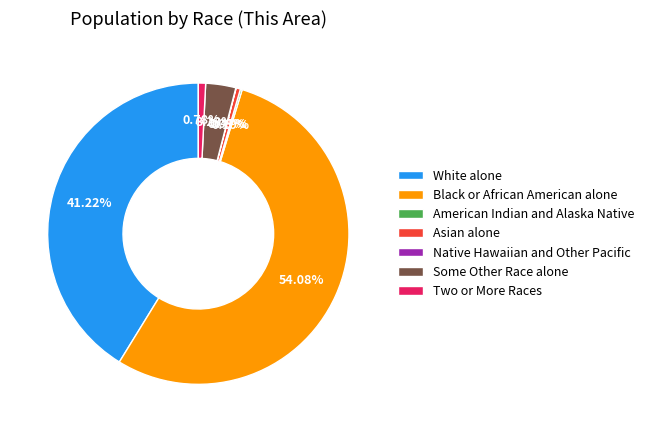

To the nearest percent, what is the average slice percentage?

14%